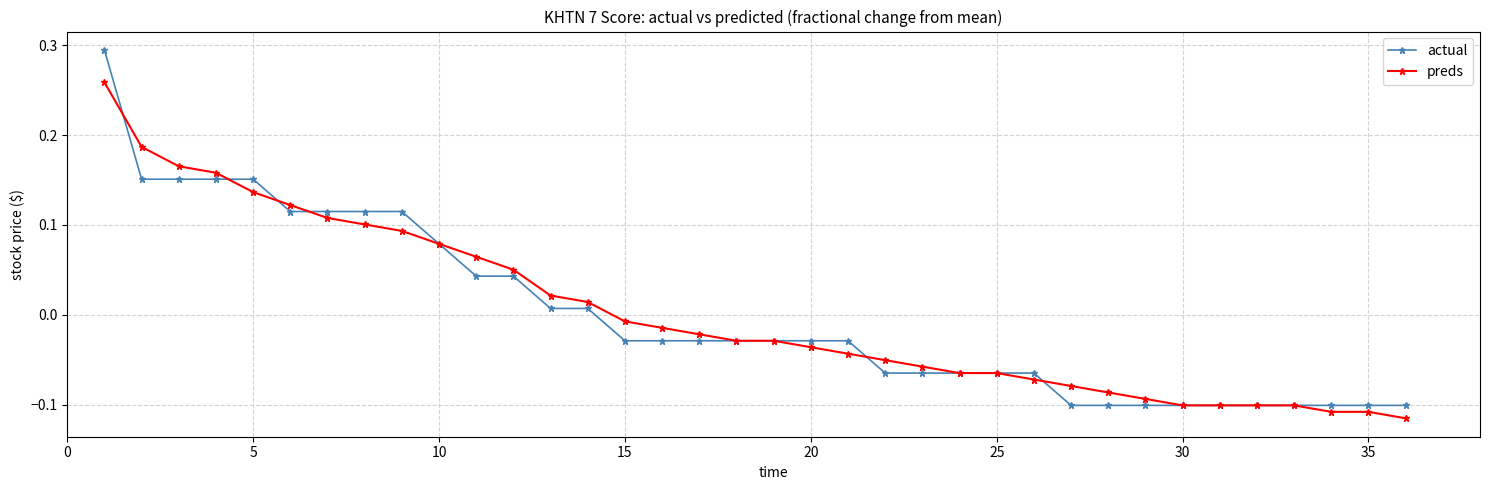

At how many categories does at least one series exceed 0?

14